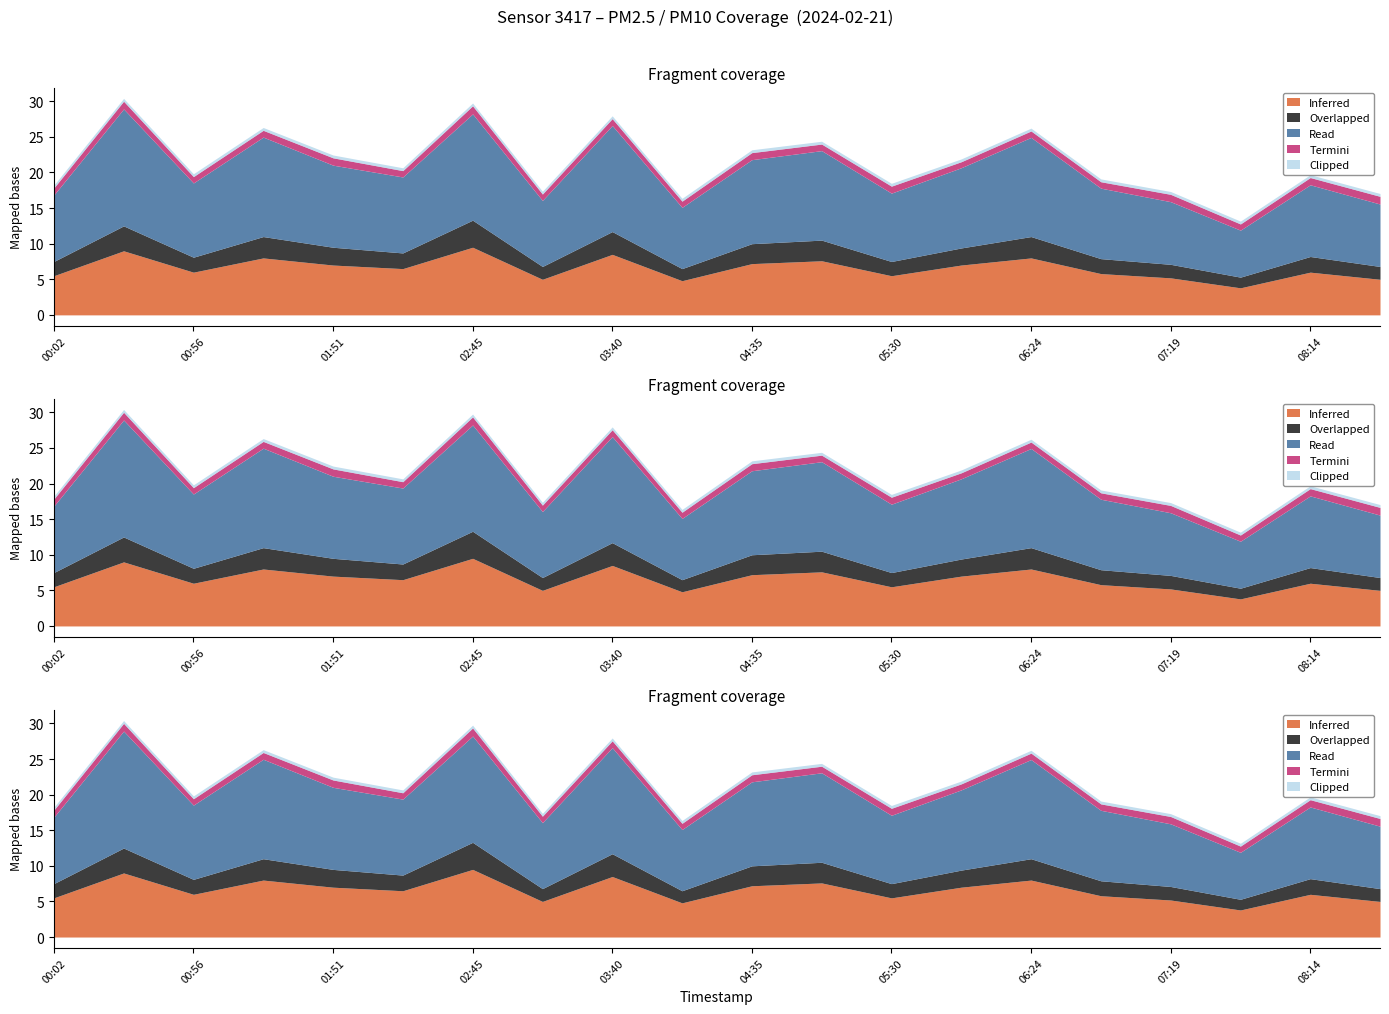

Which label corresponds to the smallest value in the chart?

07:47